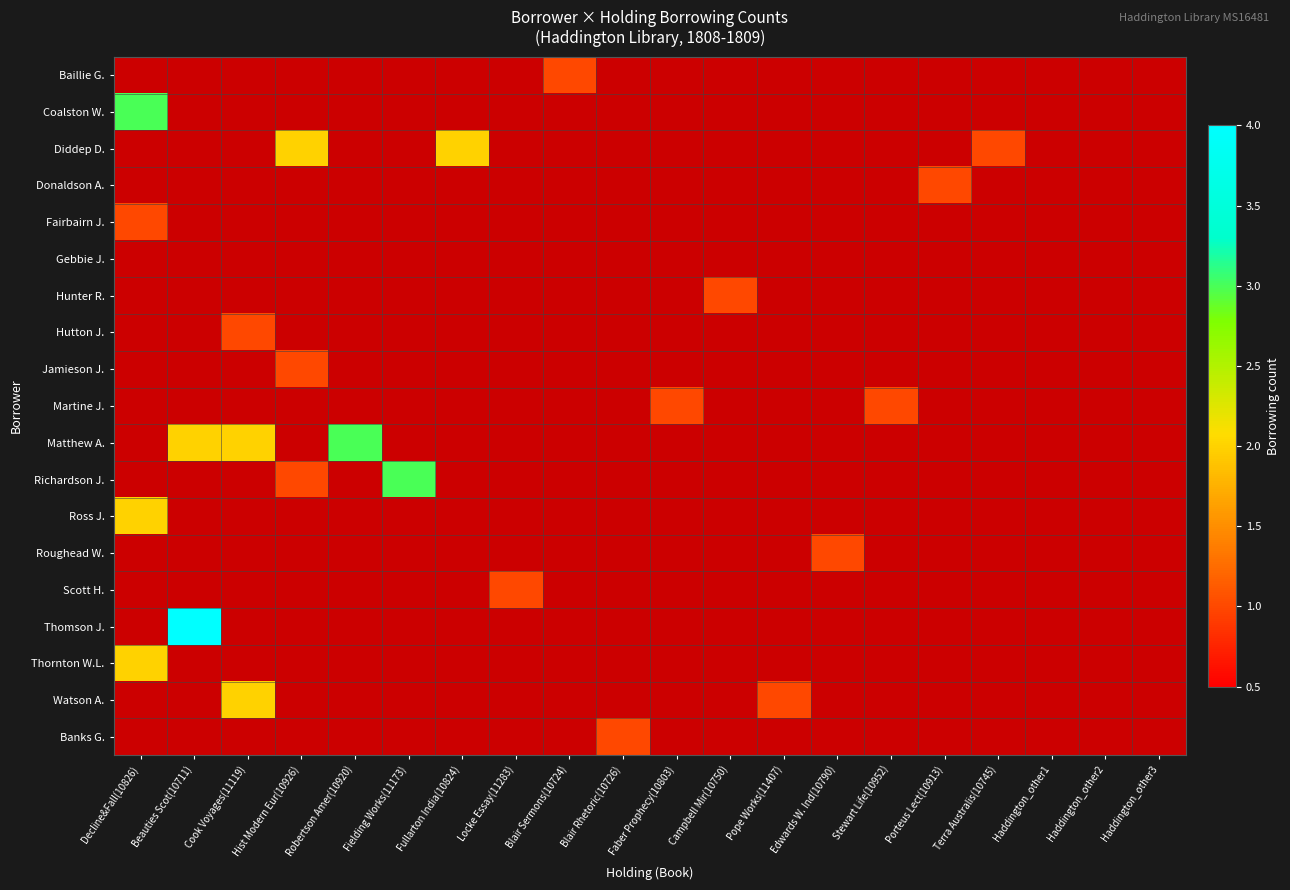

True or false: Scott H. has a value of 0 at Porteus Lect(10913).

True